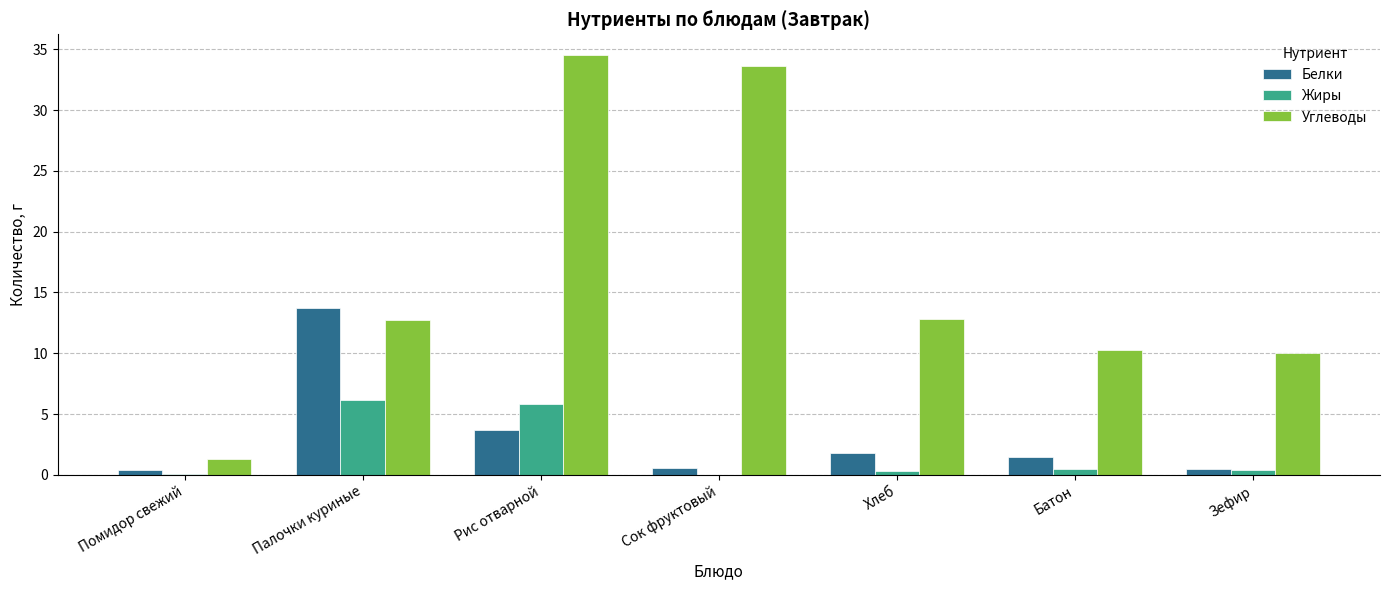

How many groups of bars are there?

7